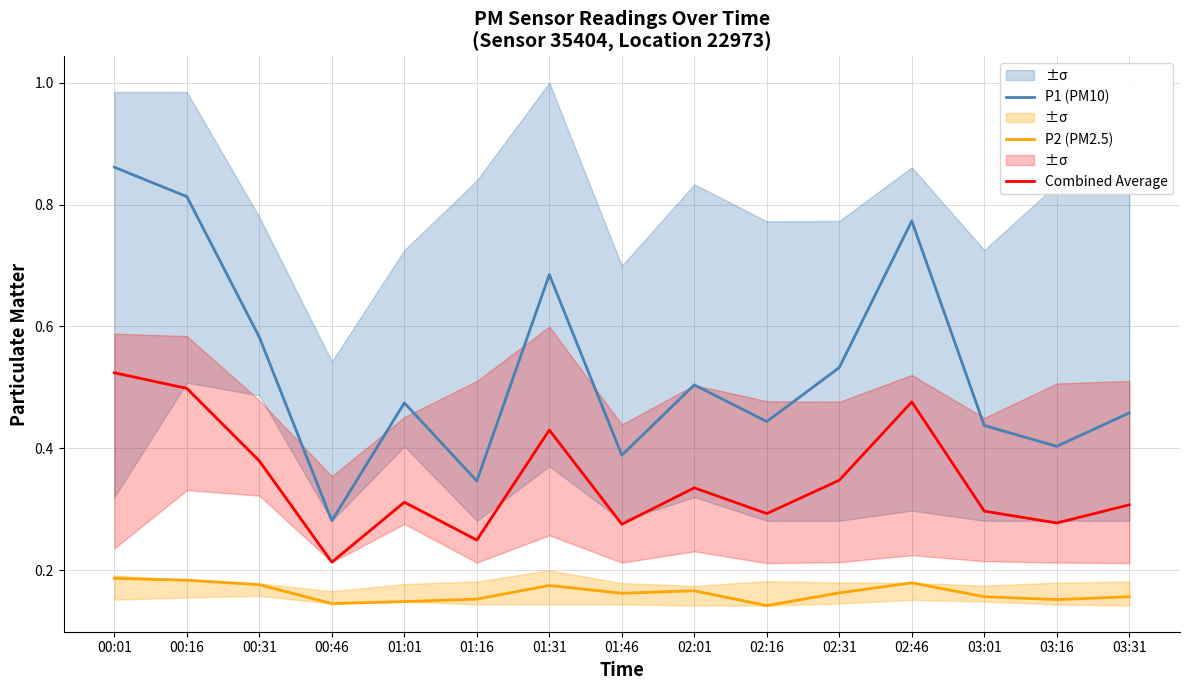

What is the difference between the highest and lowest values at 00:46?

0.1